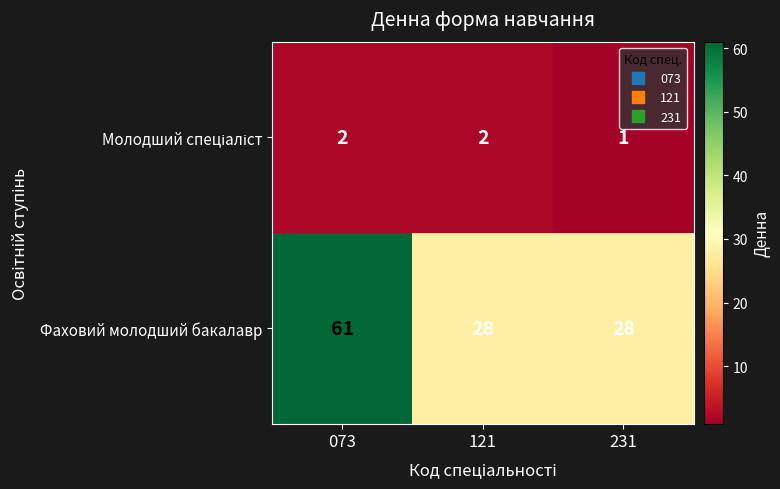

Which series changed the most between 073 and 121?

Фаховий молодший бакалавр